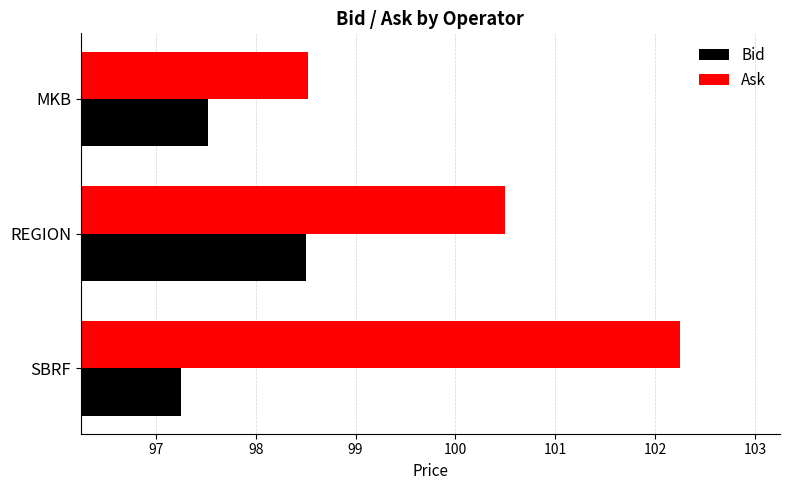

What is the difference between the Ask values at MKB and REGION?

2.0